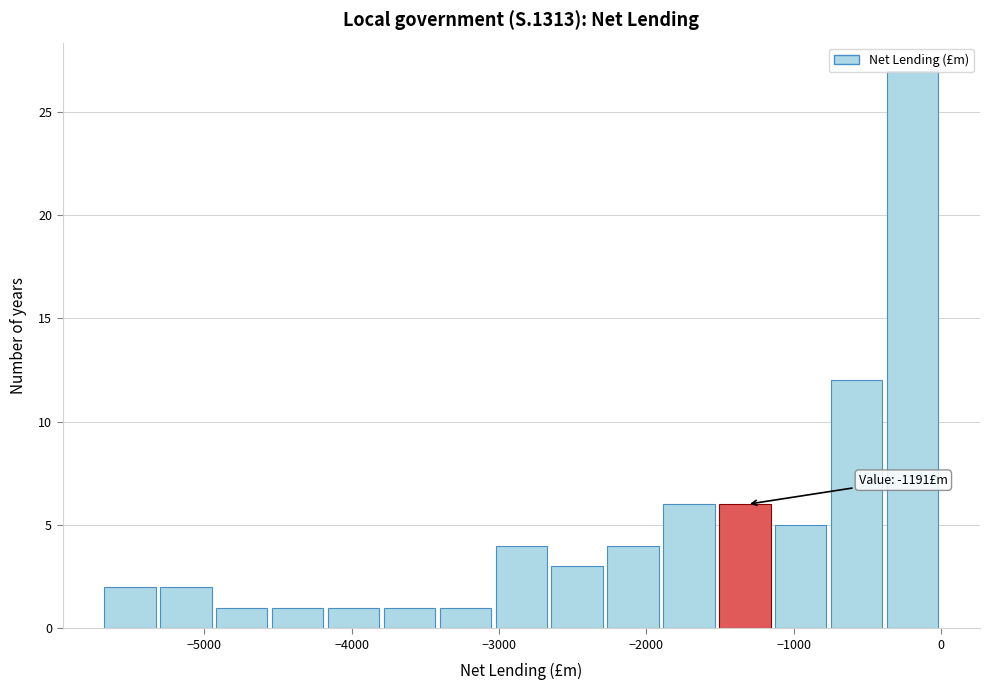

Read against the x-axis, roughly where is the centre of the tallest bar?

-200